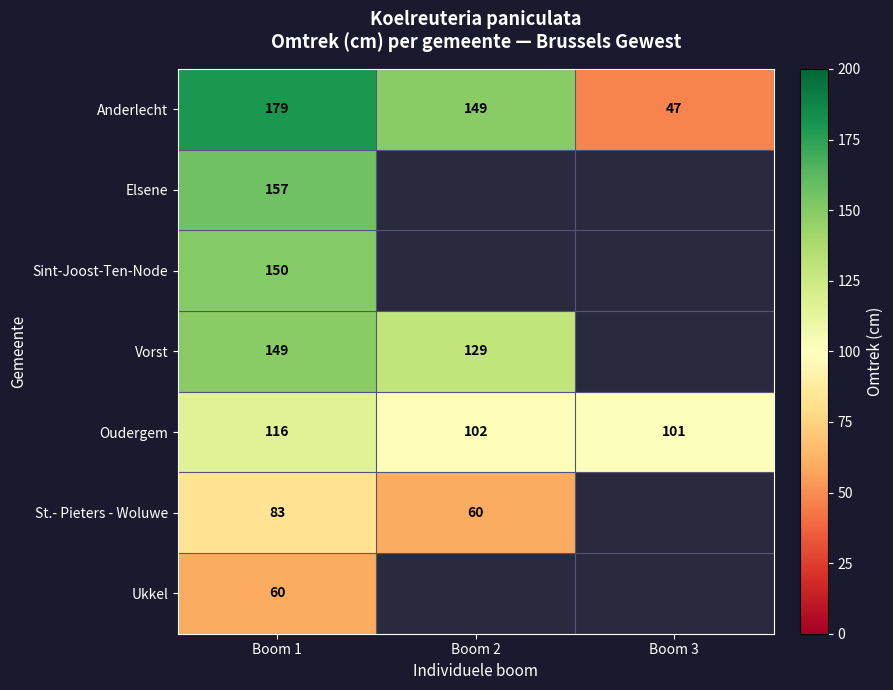

List the labels in order of Anderlecht value, smallest first.

Boom 3, Boom 2, Boom 1